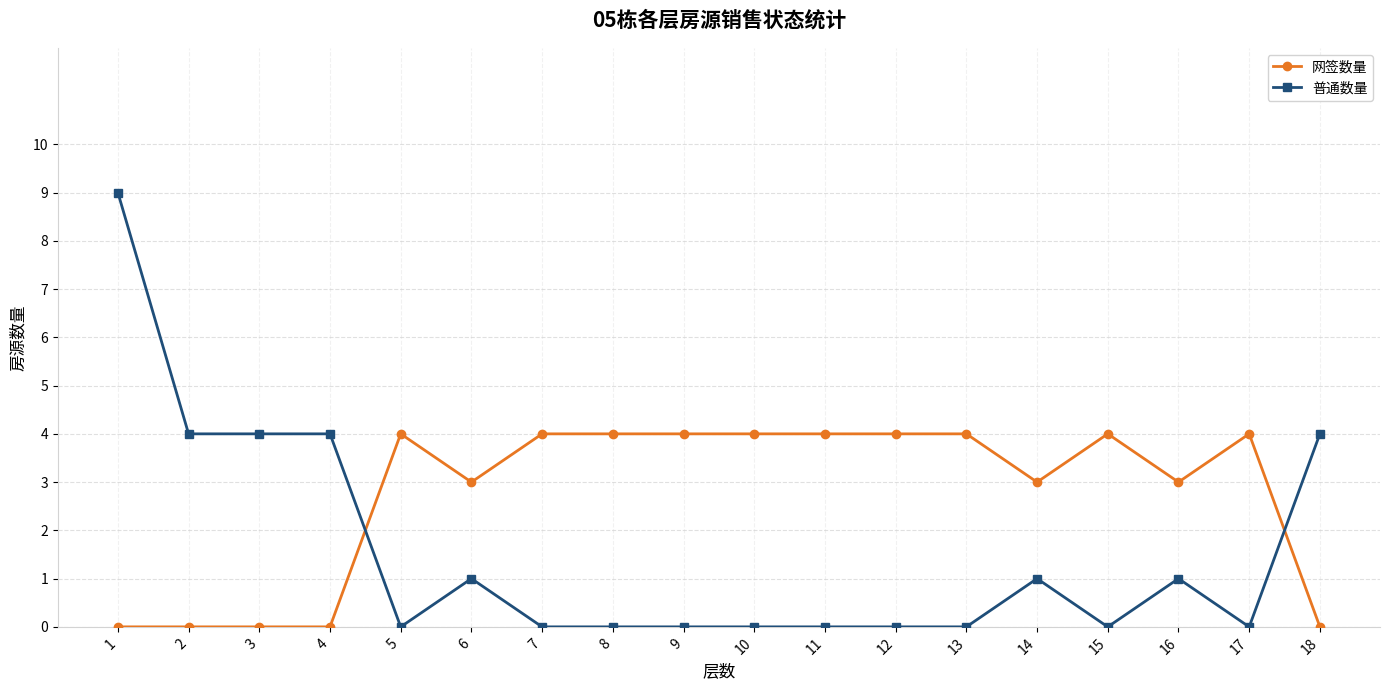

Count the number of categories in the chart.

18